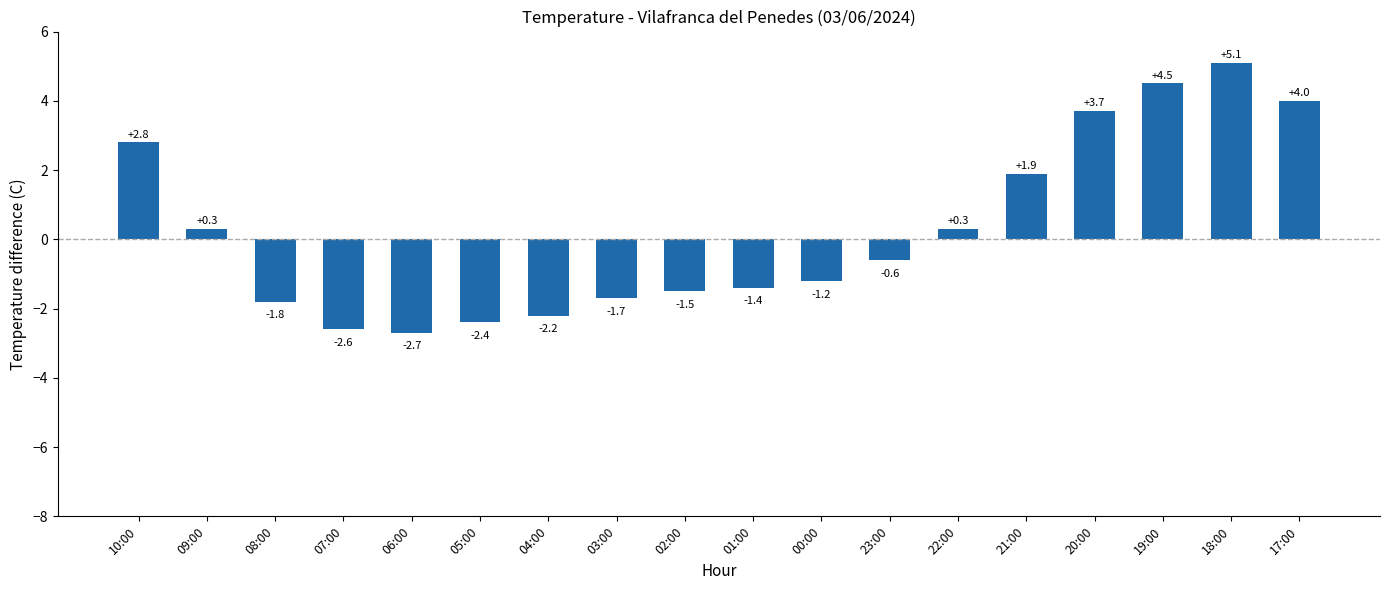

How many values are below zero?

10